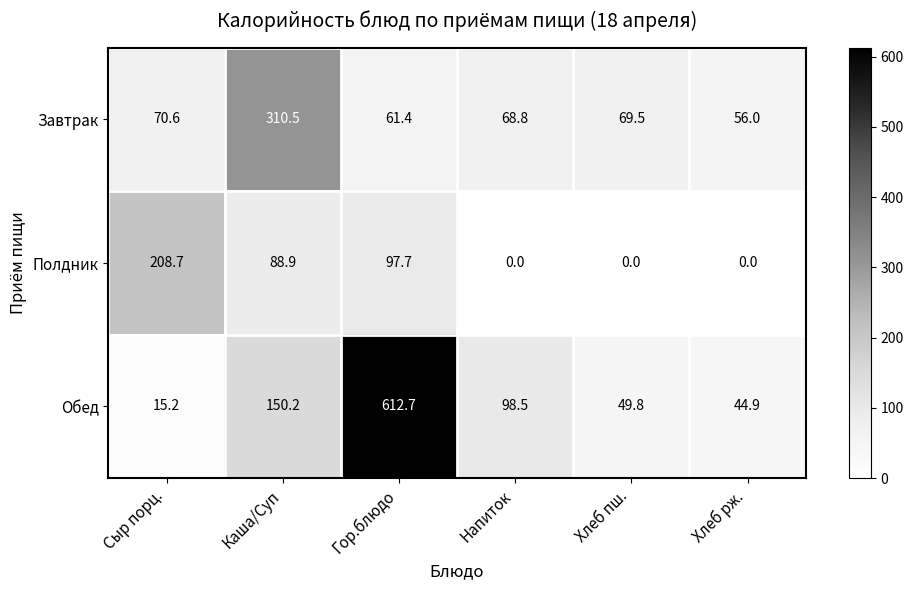

Reading right to left, extract all data points from this chart.

Завтрак: Хлеб рж.=56.0	Хлеб пш.=69.5	Напиток=68.8	Гор.блюдо=61.4	Каша/Суп=310.5	Сыр порц.=70.6
Полдник: Хлеб рж.=0.0	Хлеб пш.=0.0	Напиток=0.0	Гор.блюдо=97.7	Каша/Суп=88.9	Сыр порц.=208.7
Обед: Хлеб рж.=44.9	Хлеб пш.=49.8	Напиток=98.5	Гор.блюдо=612.7	Каша/Суп=150.2	Сыр порц.=15.2